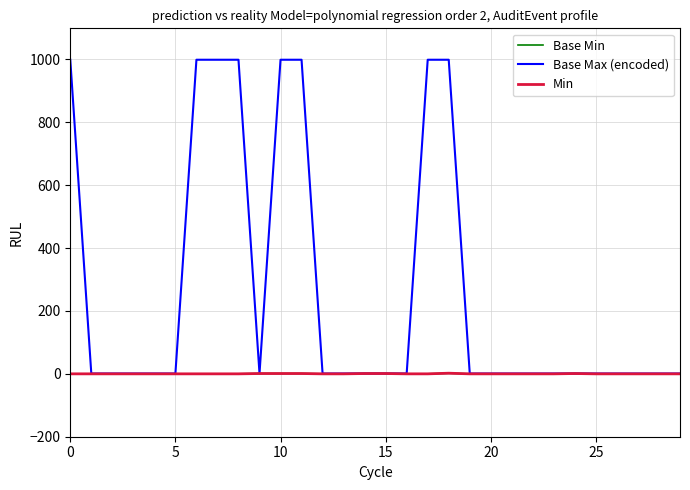

What is the maximum value for Base Min?

2